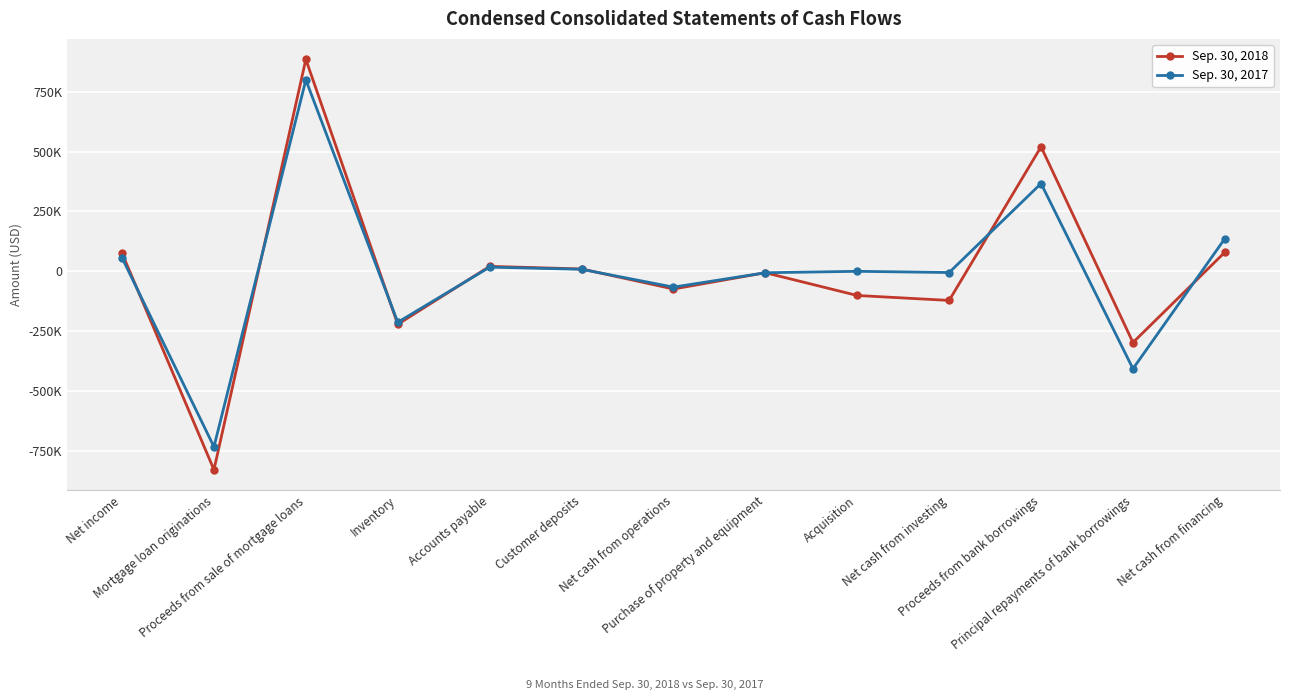

Rank the series by their average value, from lowest to highest.

Sep. 30, 2018, Sep. 30, 2017